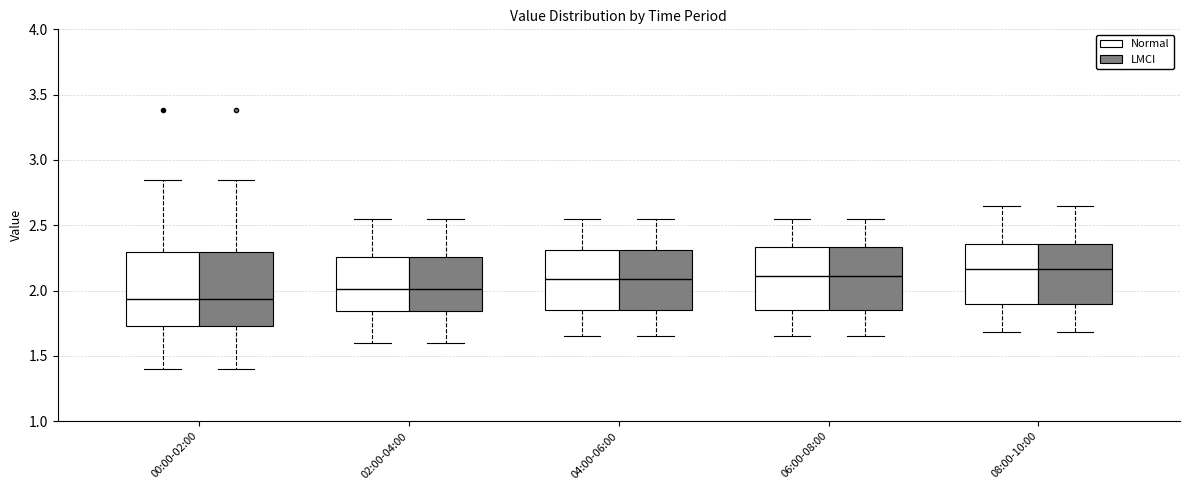

Where does the lower whisker of the box for 08:00-10:00 (LMCI) end on the y-axis? The values are not printed on the chart, so give them approximately, as read against the axis.

1.70